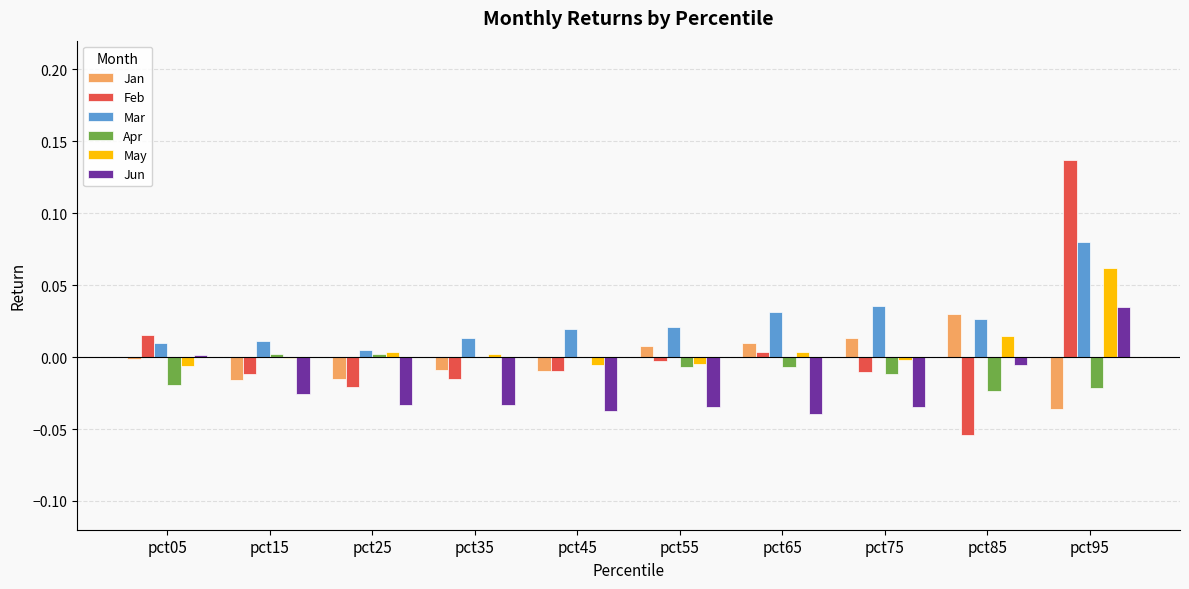

Is the value of May at pct25 greater than the value of Jun at pct15?

Yes